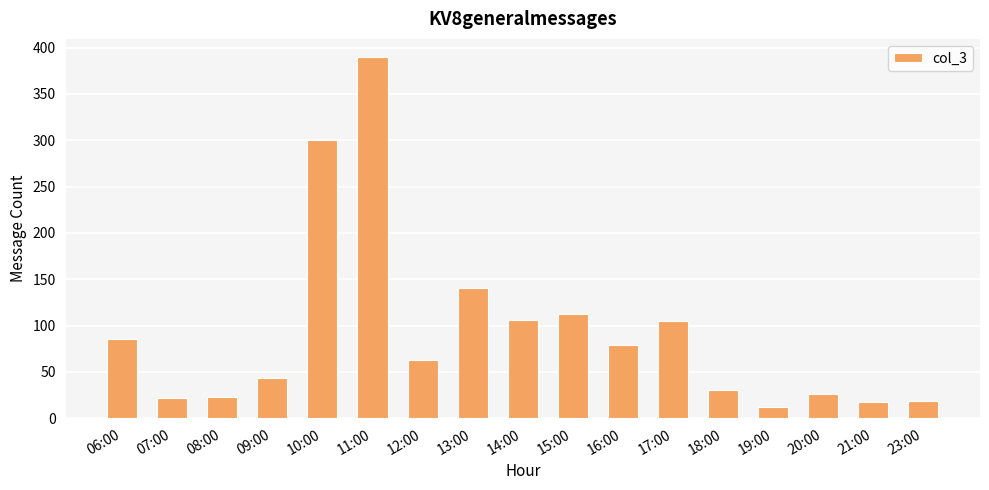

What is the ratio of the value at 16:00 to the value at 06:00?

0.9